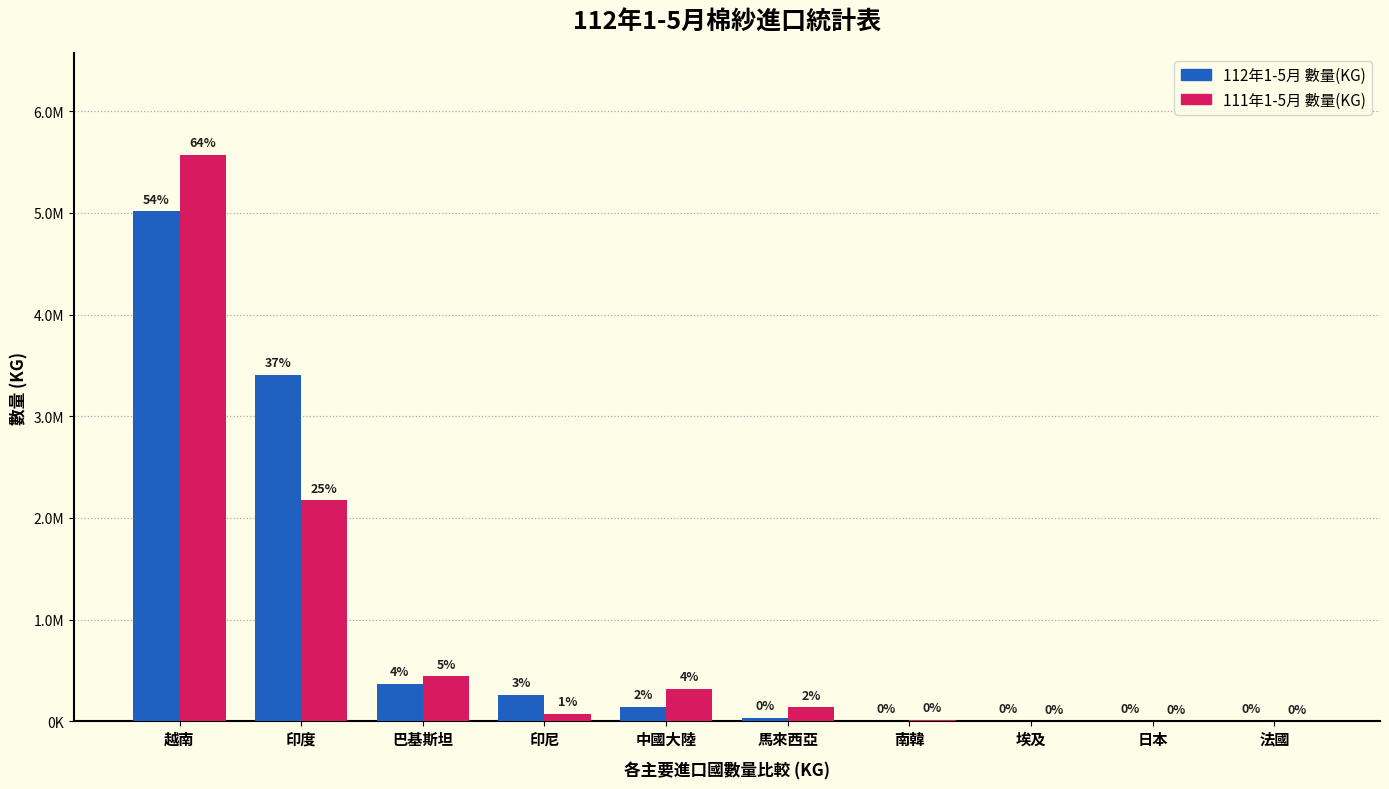

Is it true that 112年1-5月 數量(KG) equals 91635 at 中國大陸?

False